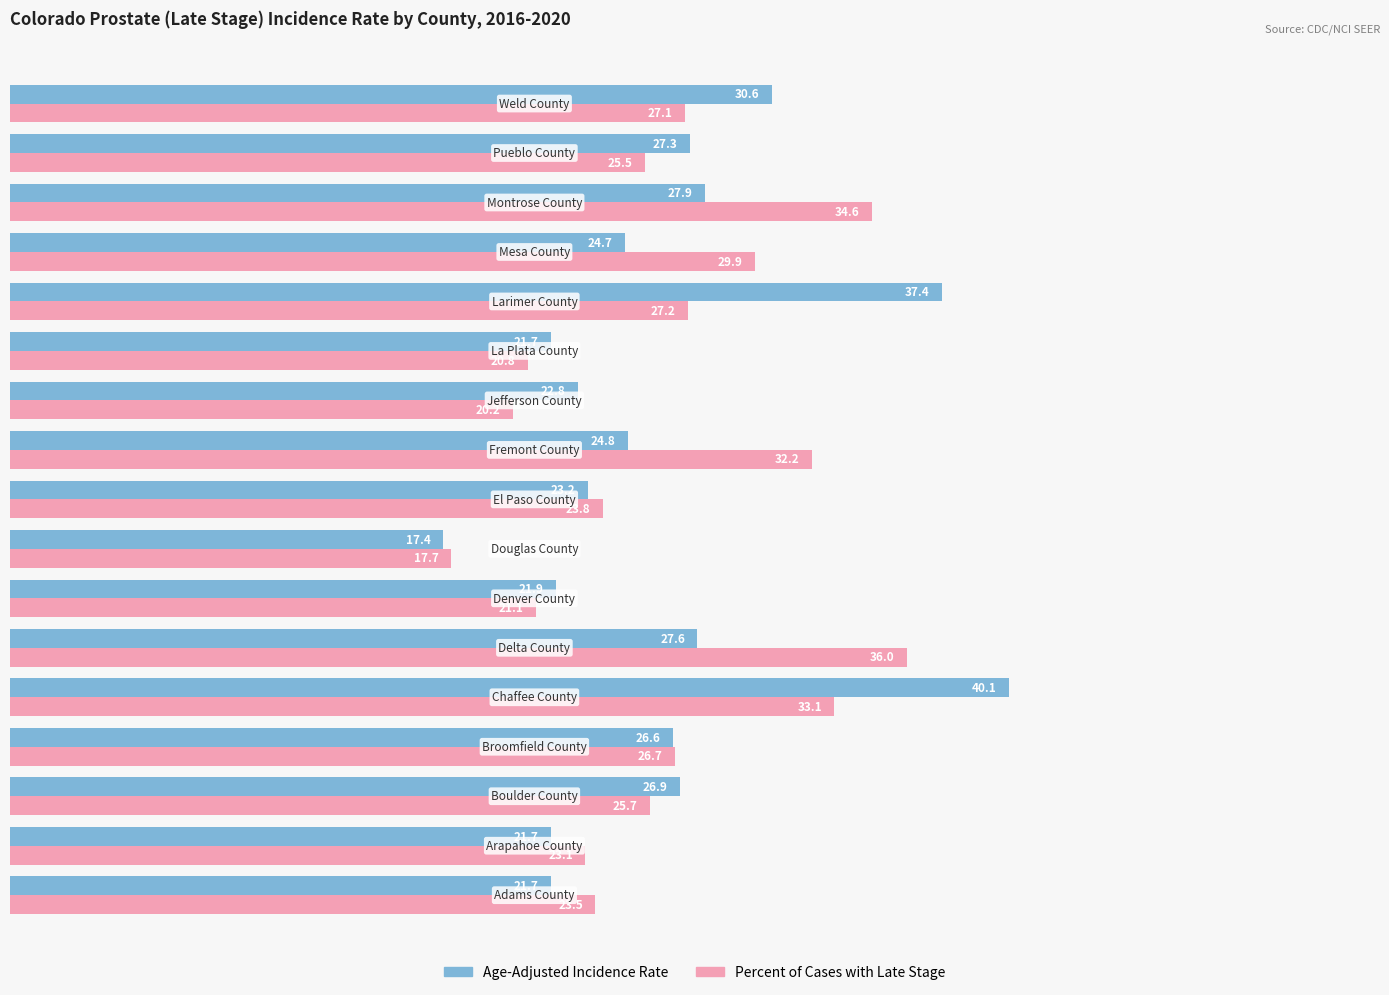

What is the smallest value displayed?

17.4